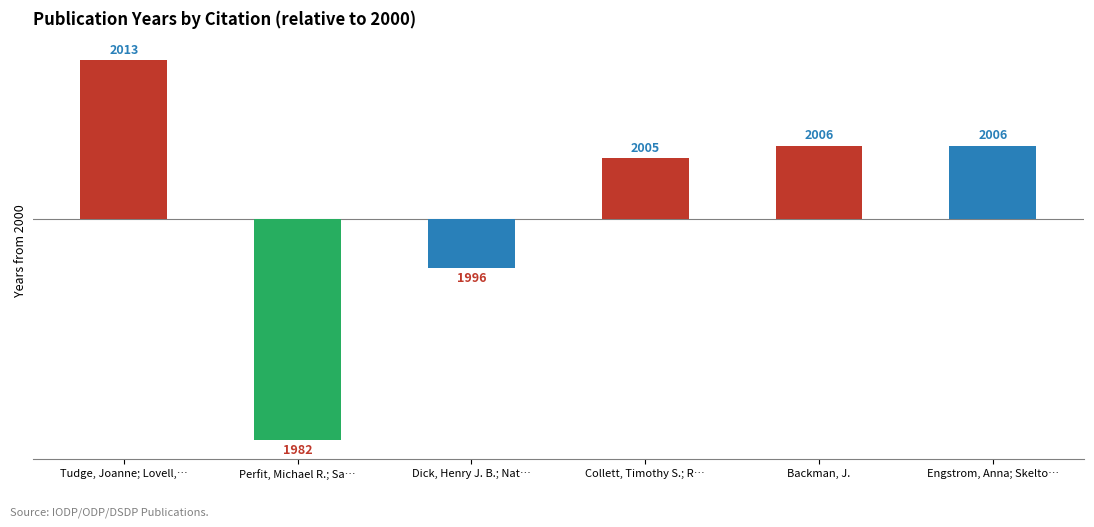

How many bars are there in total?

6